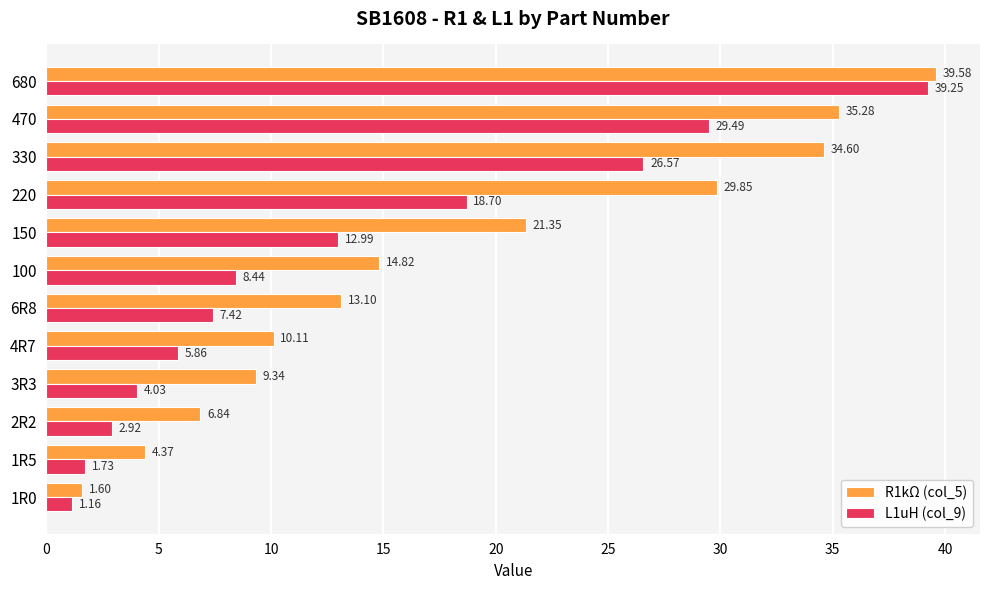

What is the spread (max minus min) of values at 3R3?

5.3